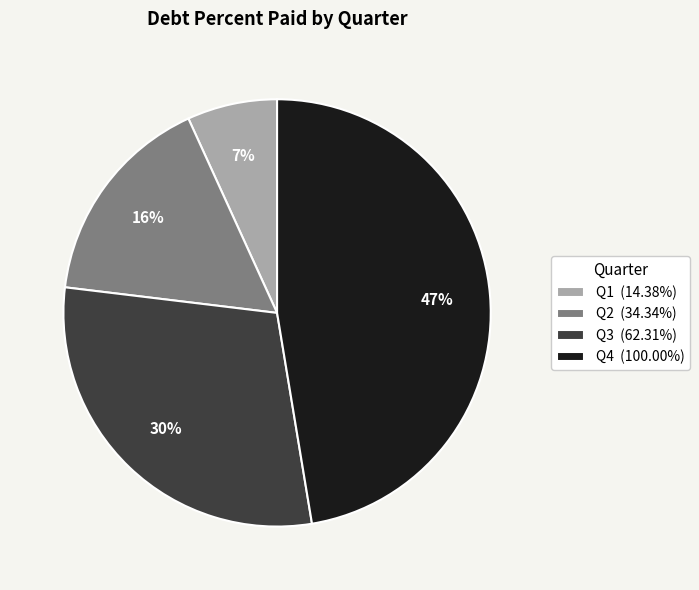

Do Q2 (34.34%) and Q3 (62.31%) together represent more than half of the pie?

No